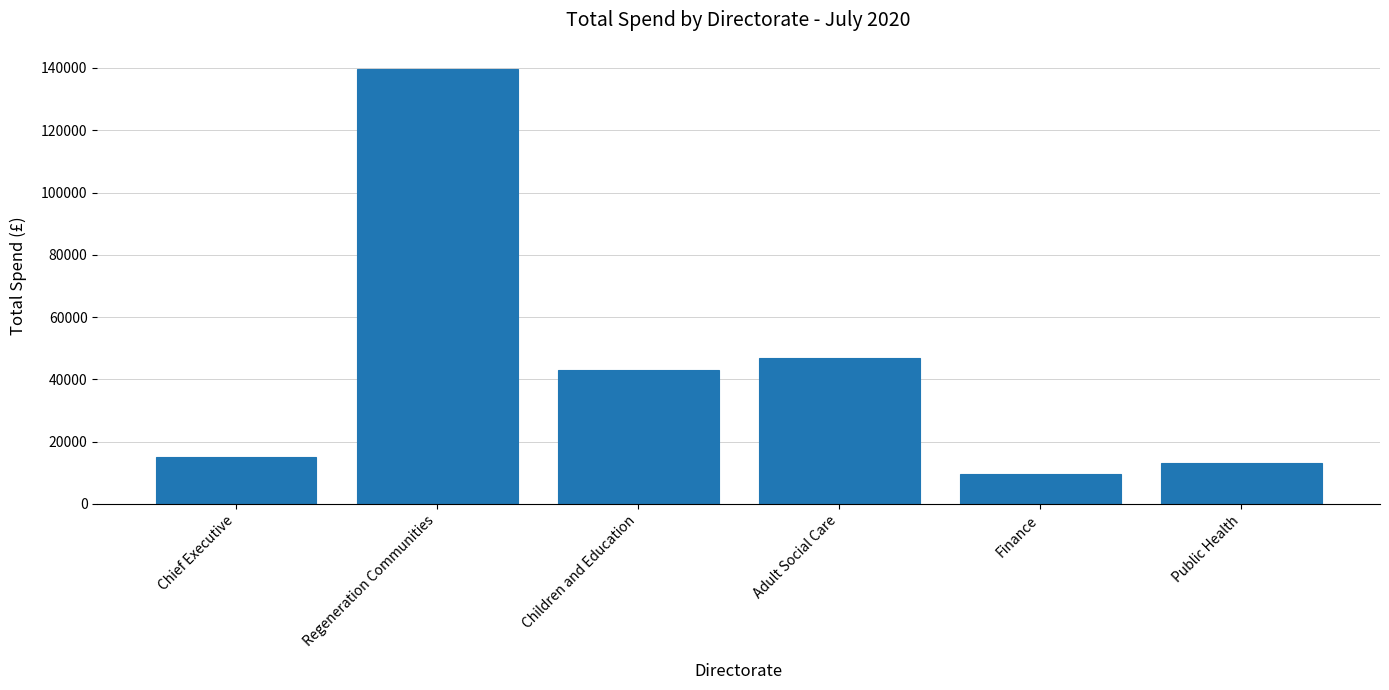

Is it true that the value at Regeneration Communities is 192969.9?

False